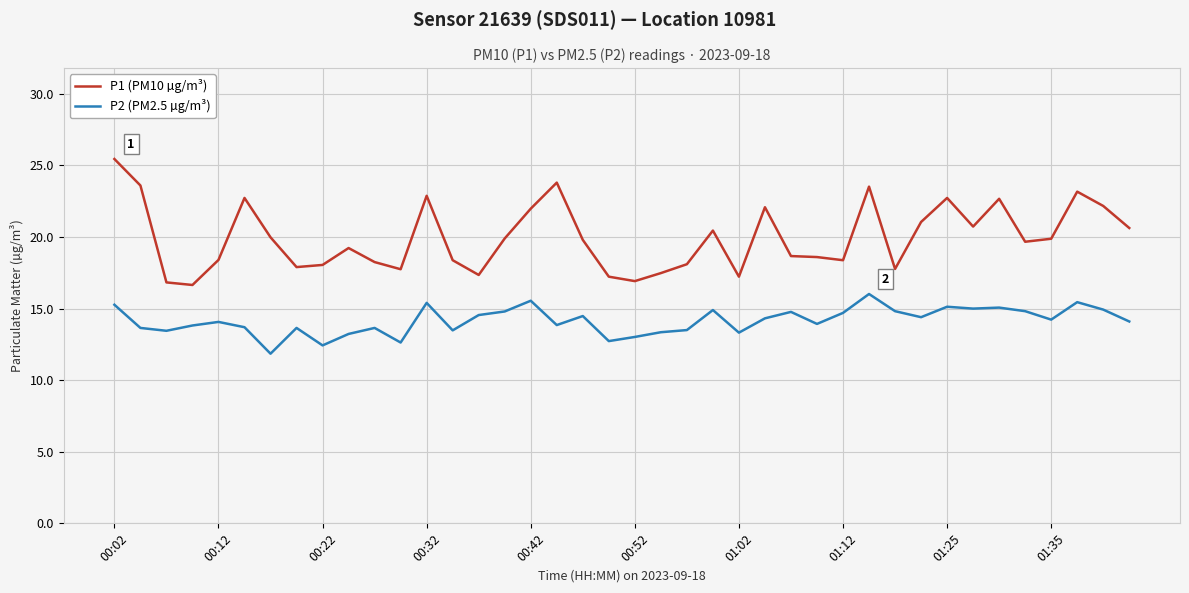

How many lines are shown in the chart?

2